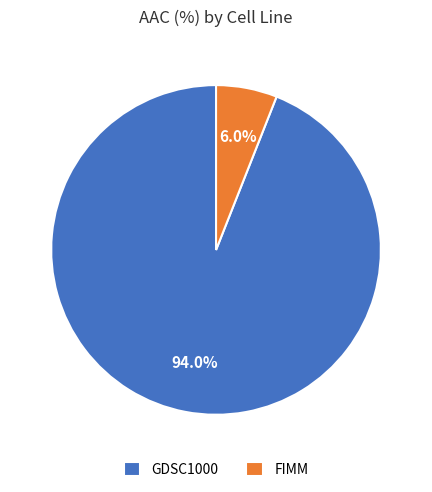

The FIMM slice represents 6% of the pie. True or false?

True